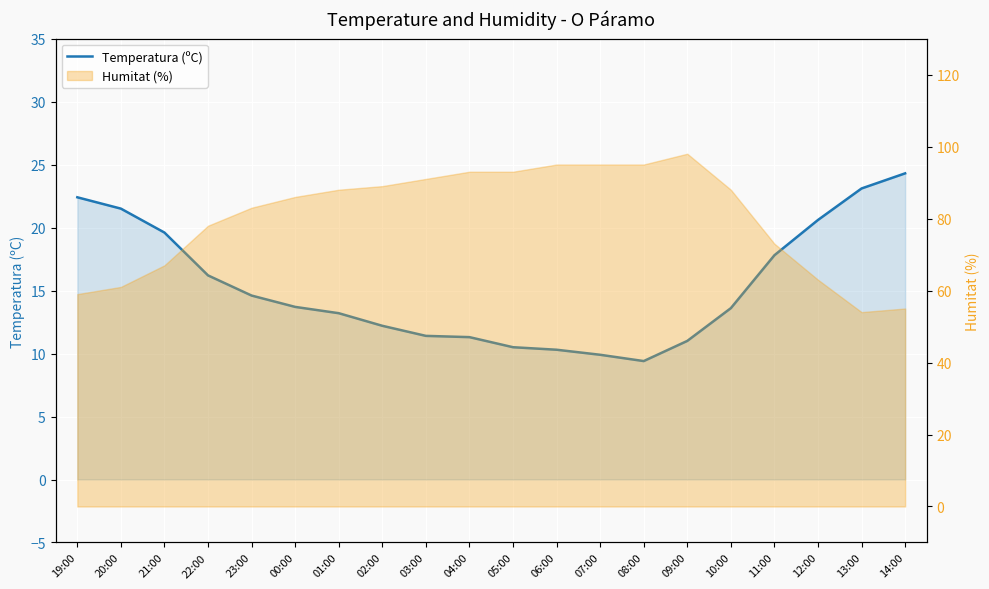

At which category does the chart reach its peak across all series?

14:00